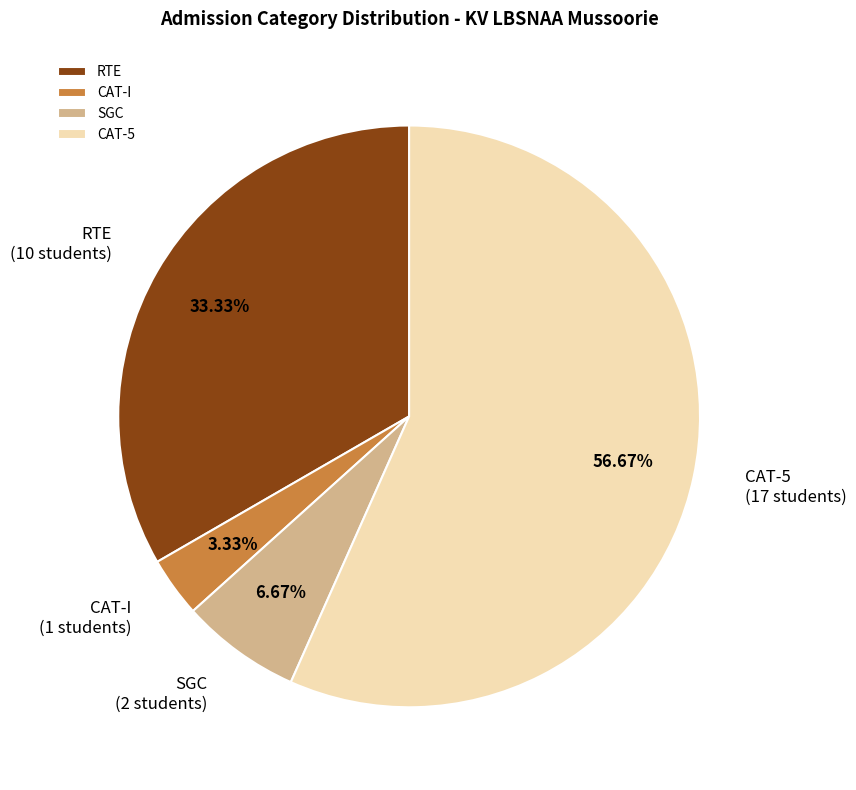

Combined, what portion of the pie is SGC and CAT-5?

63.3%